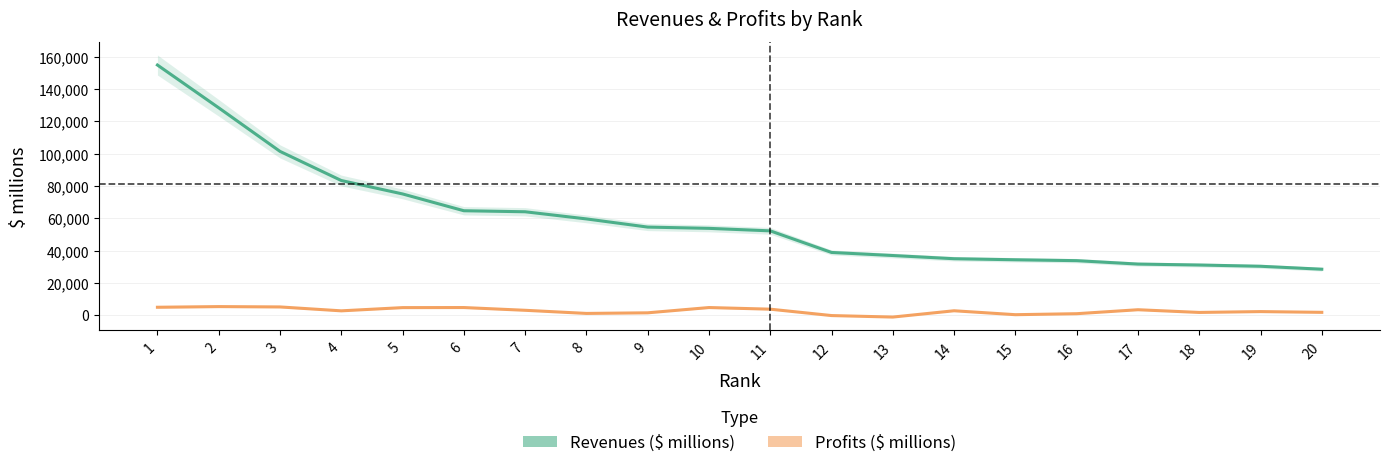

Reading right to left, list all the values displayed in this chart.

Revenues ($ millions): 28472.4	30296.0	31064.0	31650.0	33768.0	34313.0	34968.0	36945.7	38850.1	52224.0	53776.0	54559.0	59621.0	64052.0	64687.0	75094.0	83412.4	101459.0	128439.0	154951.2
Profits ($ millions): 1752.0	2211.0	1693.0	3366.0	910.0	296.0	2727.0	-1175.0	-244.3	3713.0	4725.0	1454.0	1079.0	3021.0	4726.0	4676.0	2681.0	5100.0	5308.0	4900.6